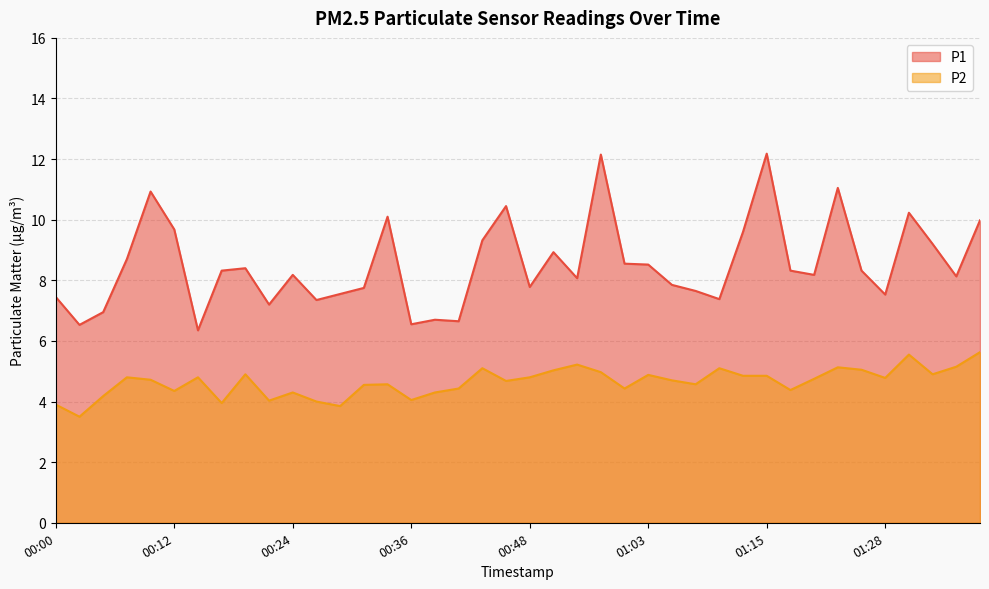

What is the maximum value for P2?

5.6